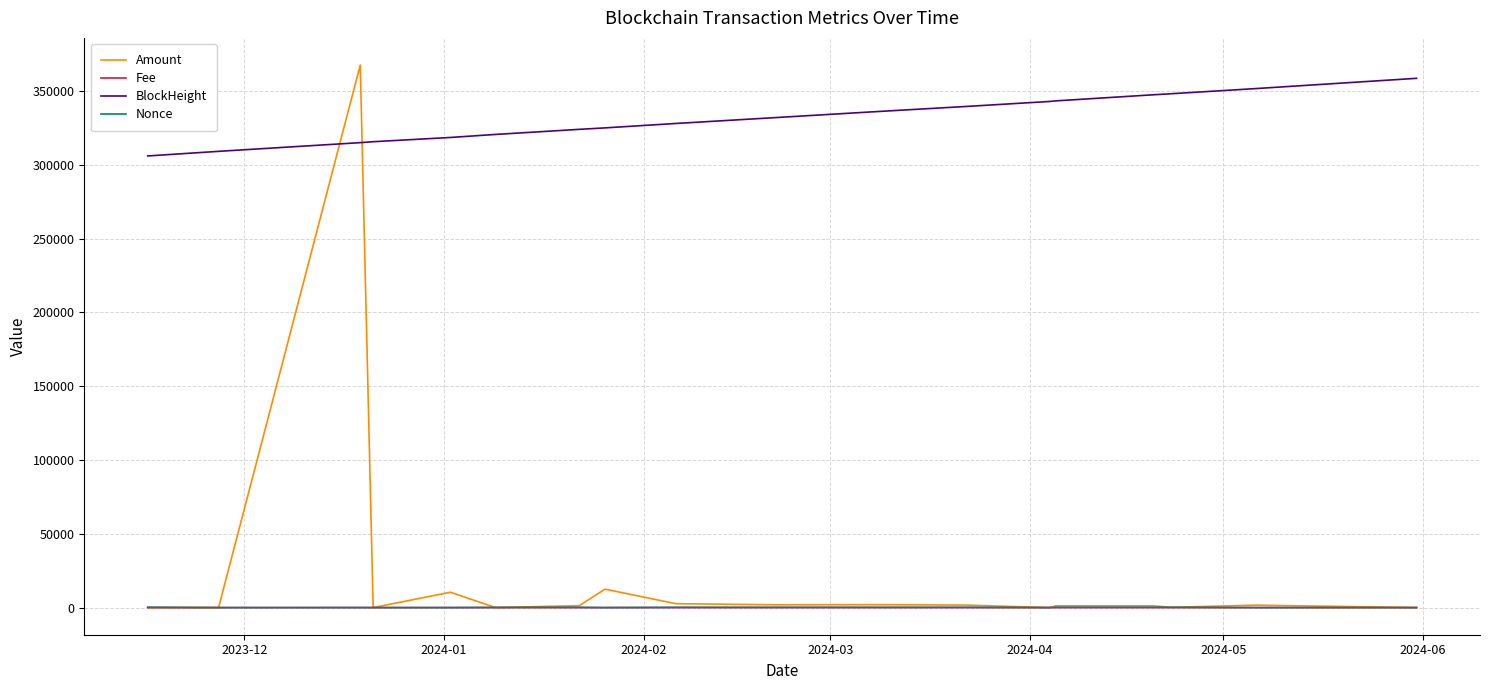

What is the sum of all BlockHeight values?

5961550.0